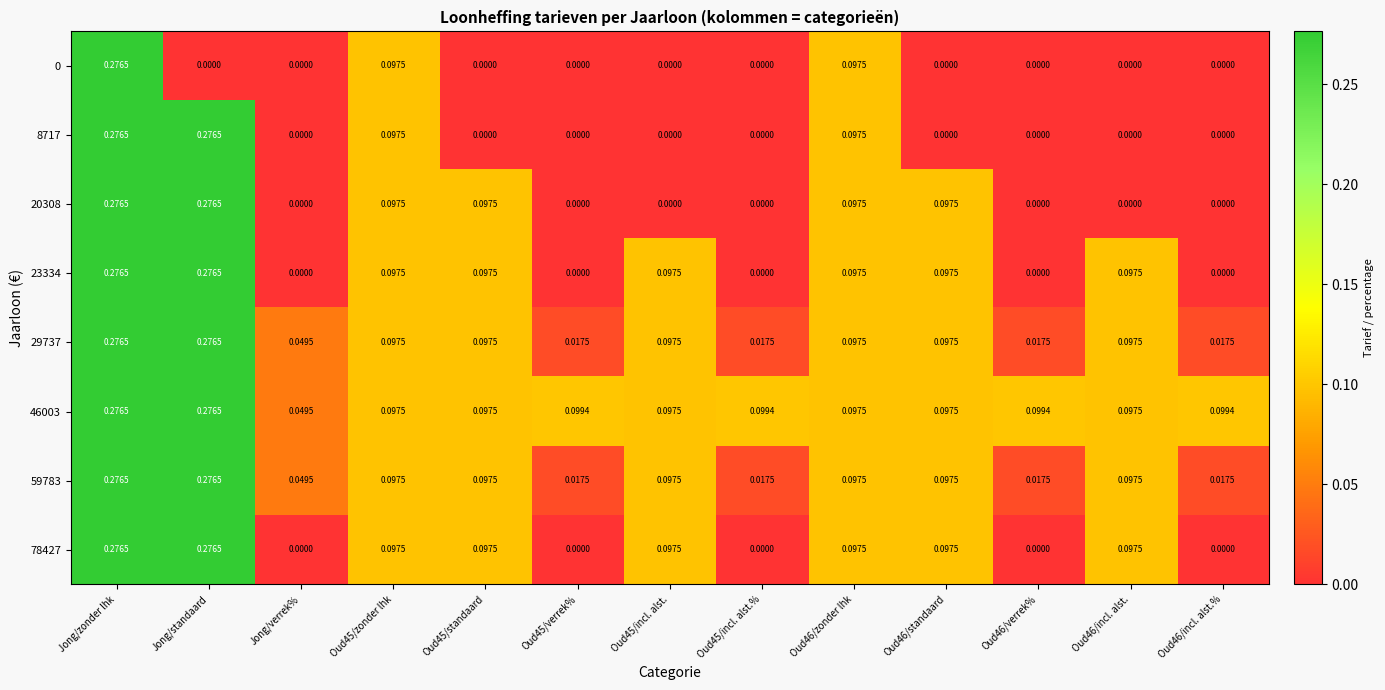

At which category is the sum across all series the highest?

Jong/zonder lhk